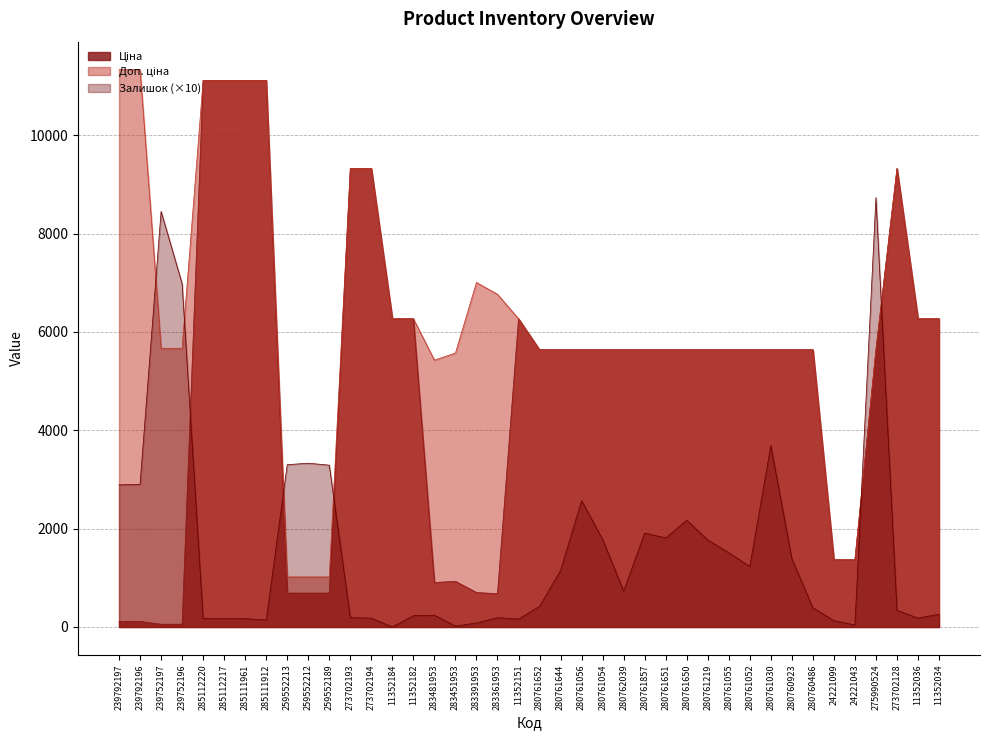

In Залишок, how many points are higher than both neighbors (excluding endpoints)?

9